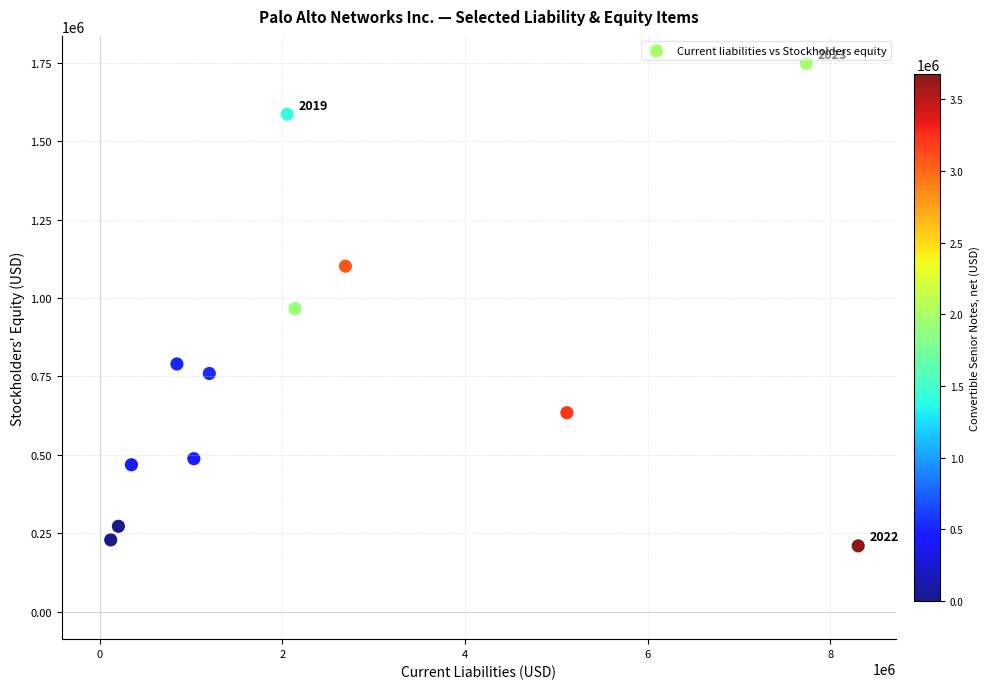

What is the range of Y values (max minus min)?

1538400